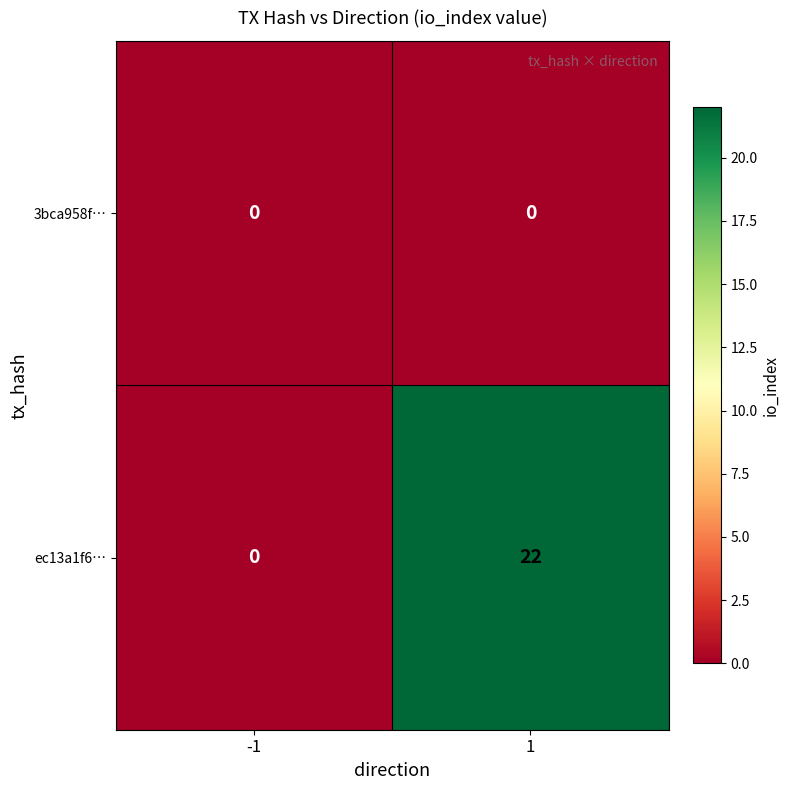

What is the highest value of the ec13a1f6… series?

22